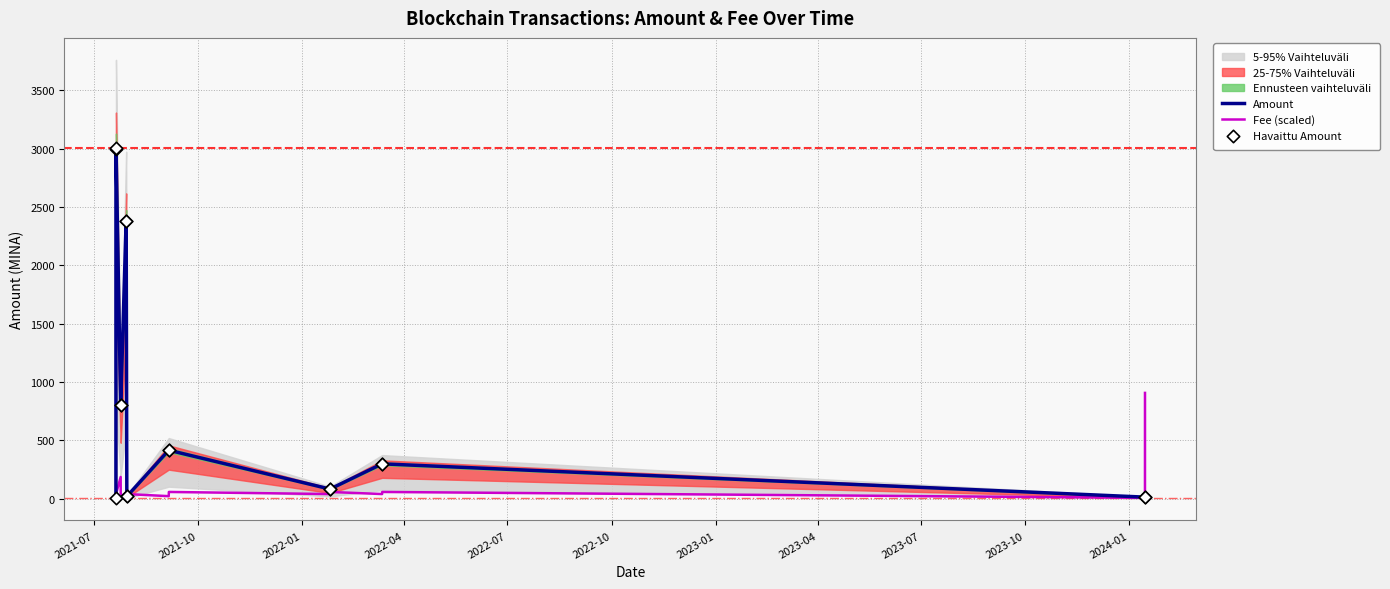

At how many categories does at least one series exceed 1578?

4